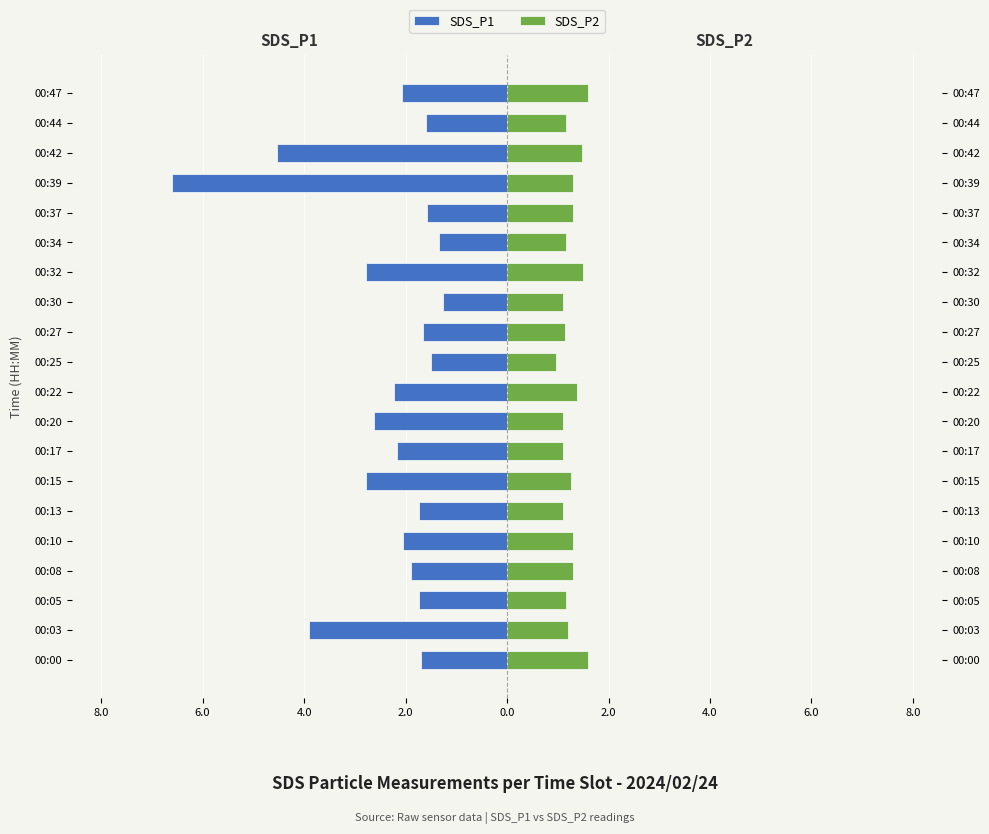

Are the bars horizontal?

Yes